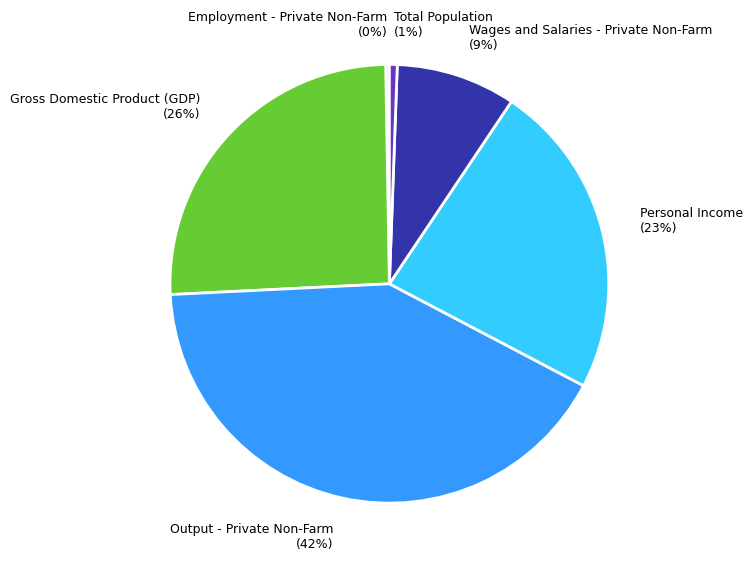

Do Wages and Salaries - Private Non-Farm and Personal Income together represent more than half of the pie?

No